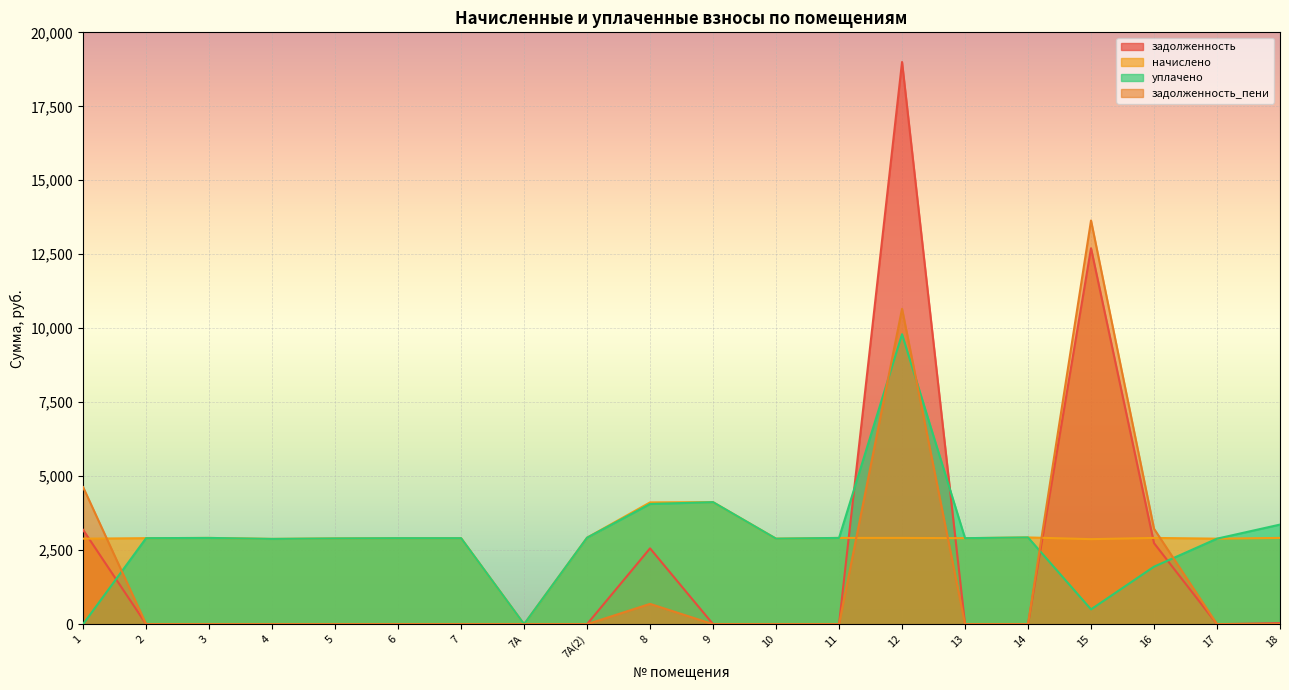

How many lines are shown in the chart?

4